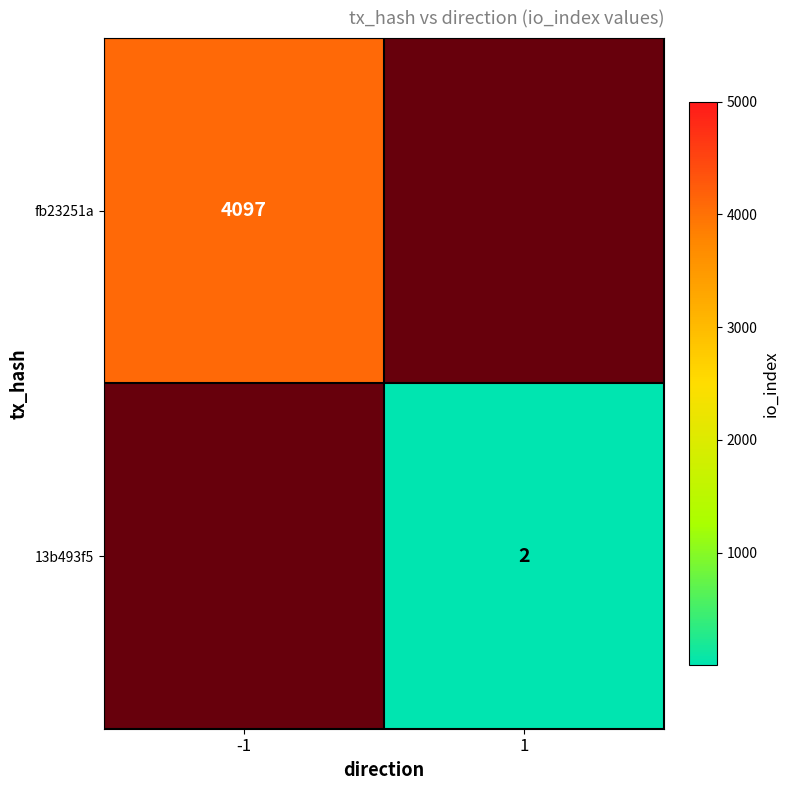

What is the total value across all series at 1?

2